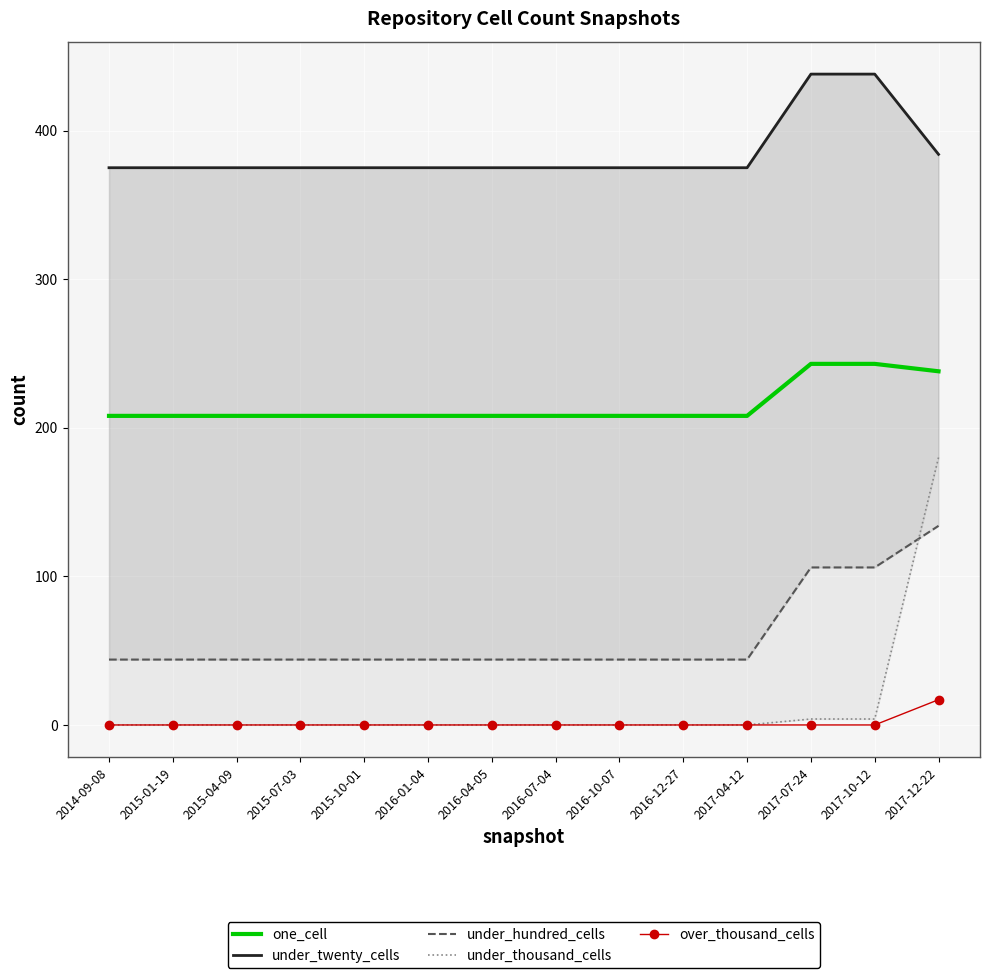

What is the average value of the one_cell series?

215